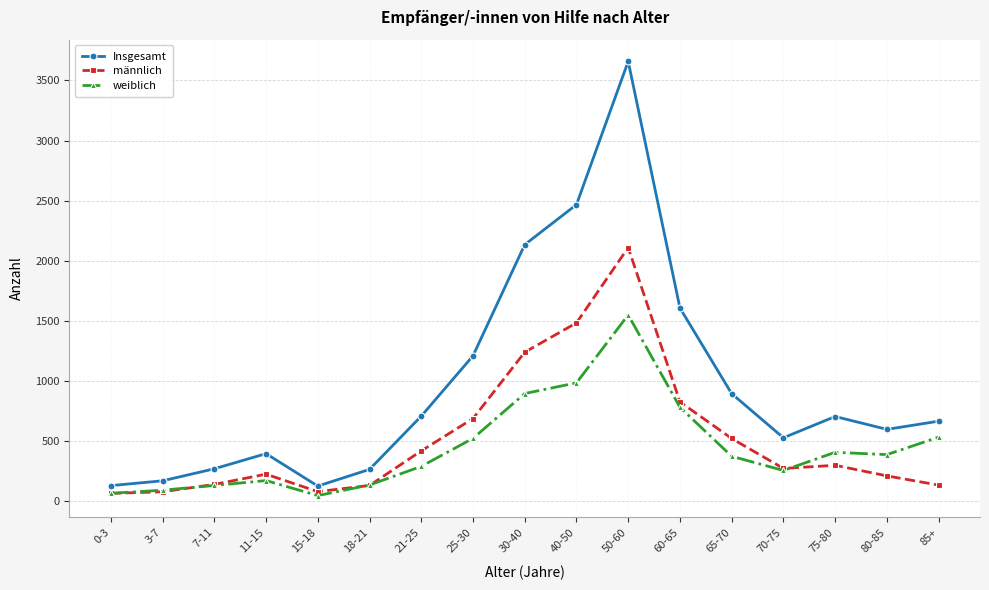

True or false: weiblich and Insgesamt cross at least once.

False